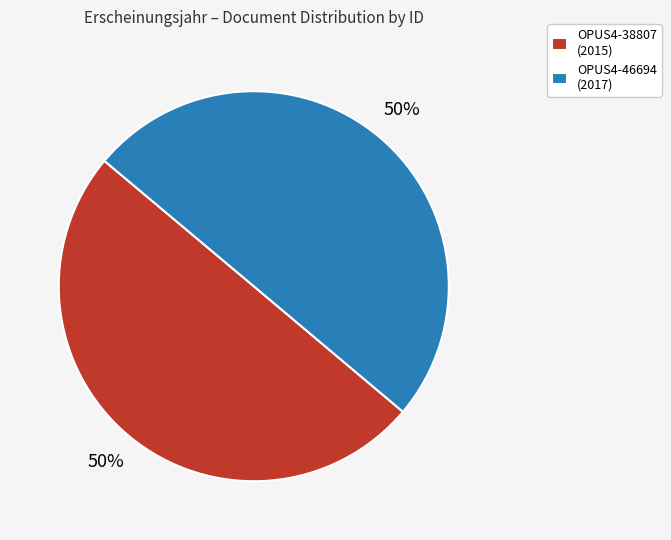

To the nearest percent, what is the average slice percentage?

50%